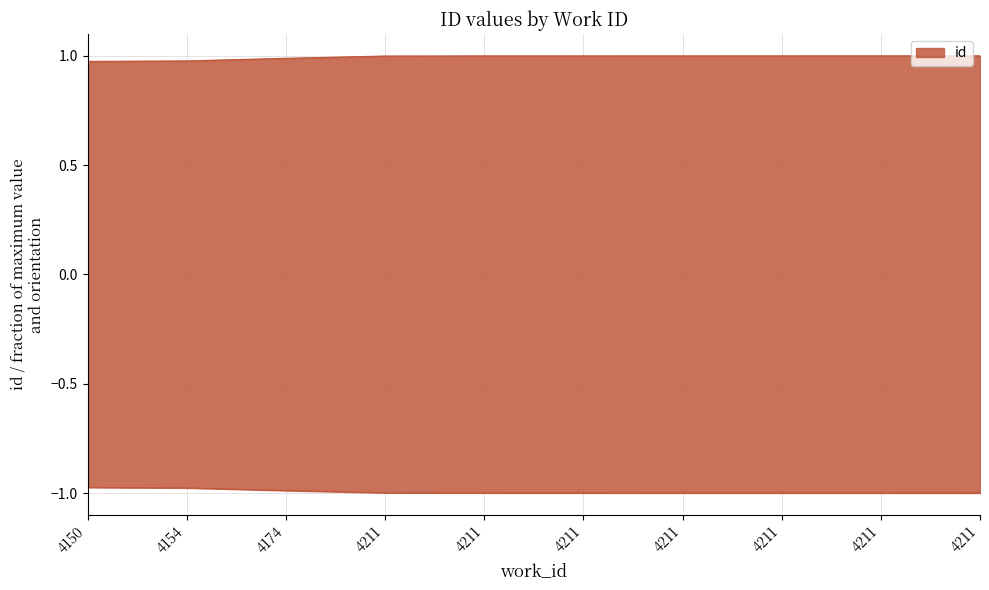

Reading left to right, transcribe all the data shown in this chart.

1.0	1.0	1.0	1.0	1.0	1.0	1.0	1.0	1.0	1.0